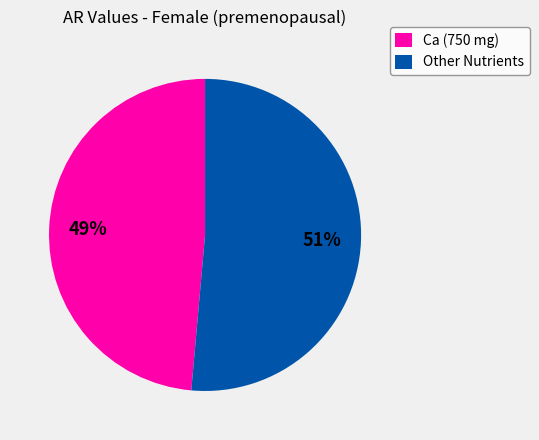

What percentage is the Other Nutrients slice, to the nearest percent?

51%